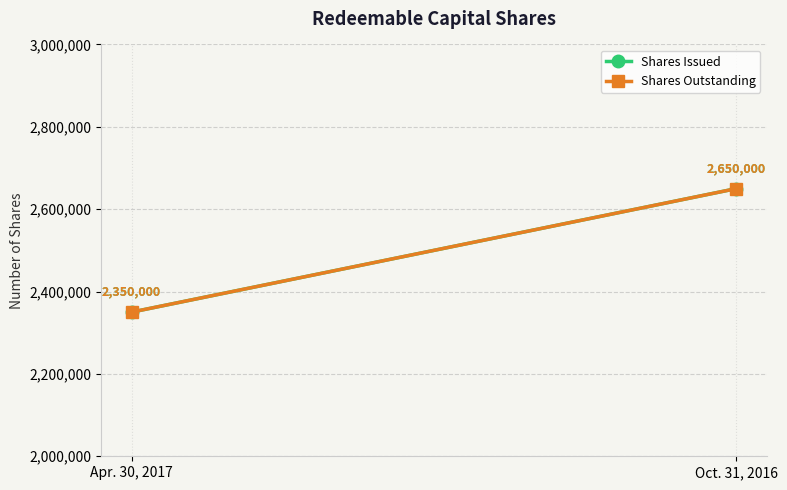

The value of Shares Outstanding at Apr. 30, 2017 is 2350000. True or false?

True